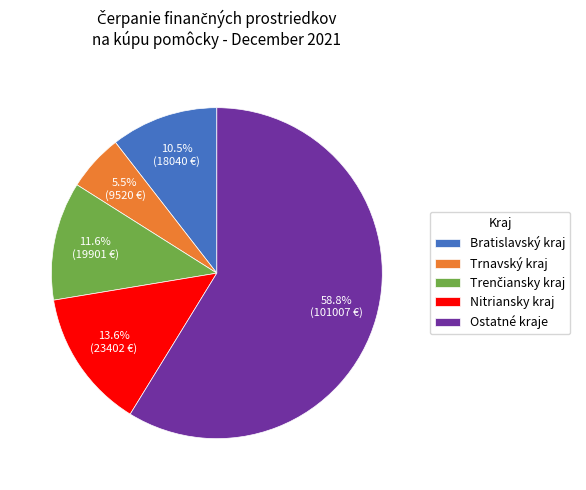

True or false: Nitriansky kraj accounts for 1% of the total.

False